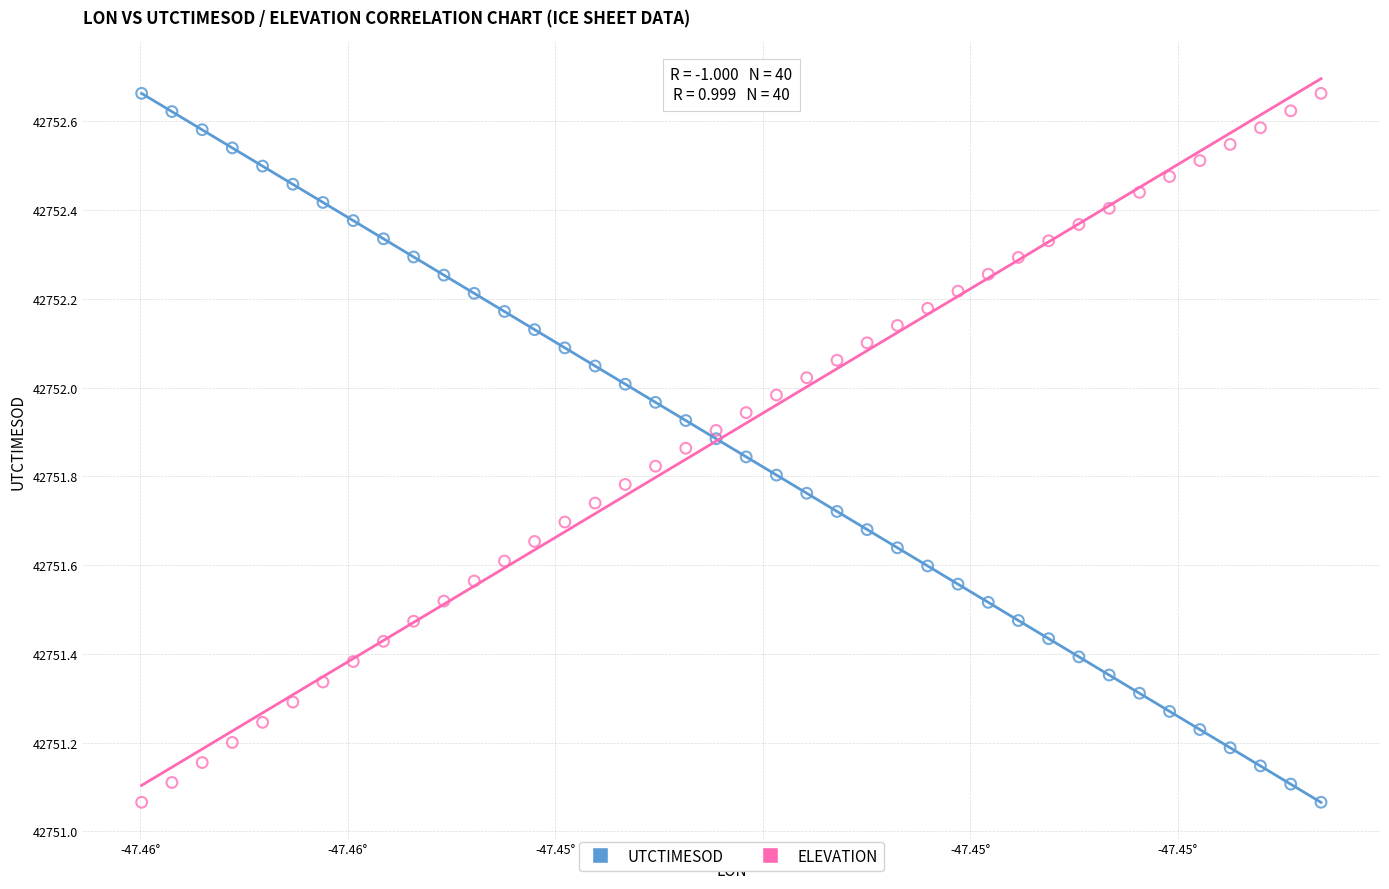

Across all data points, what is the range of Y values (max minus min)?

1.6